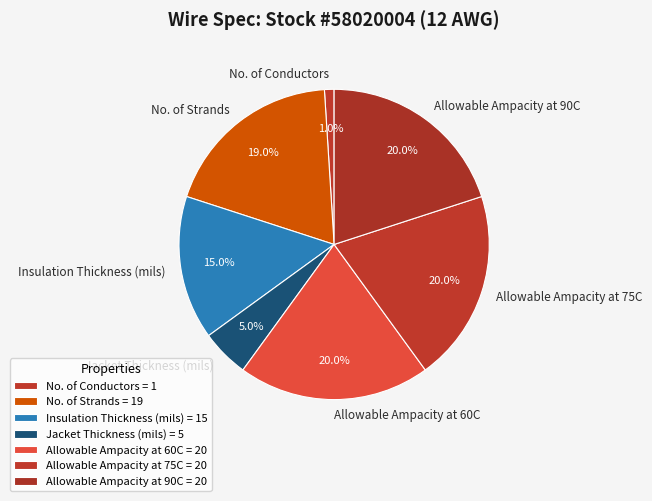

The No. of Strands slice represents 19% of the pie. True or false?

True